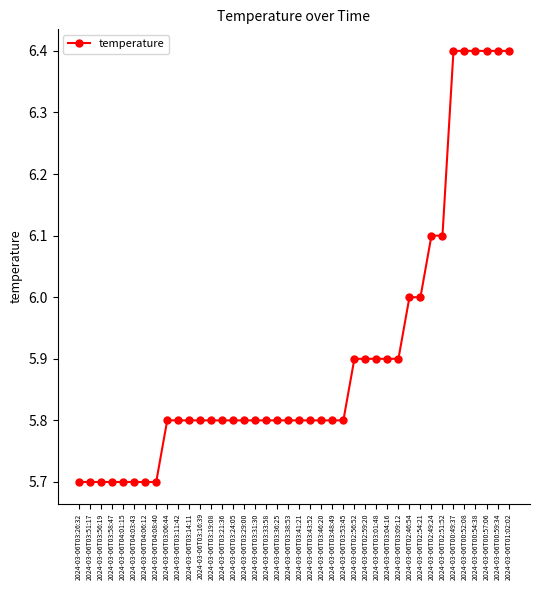

Reading right to left, list all the values displayed in this chart.

6.4	6.4	6.4	6.4	6.4	6.4	6.1	6.1	6.0	6.0	5.9	5.9	5.9	5.9	5.9	5.8	5.8	5.8	5.8	5.8	5.8	5.8	5.8	5.8	5.8	5.8	5.8	5.8	5.8	5.8	5.8	5.8	5.7	5.7	5.7	5.7	5.7	5.7	5.7	5.7